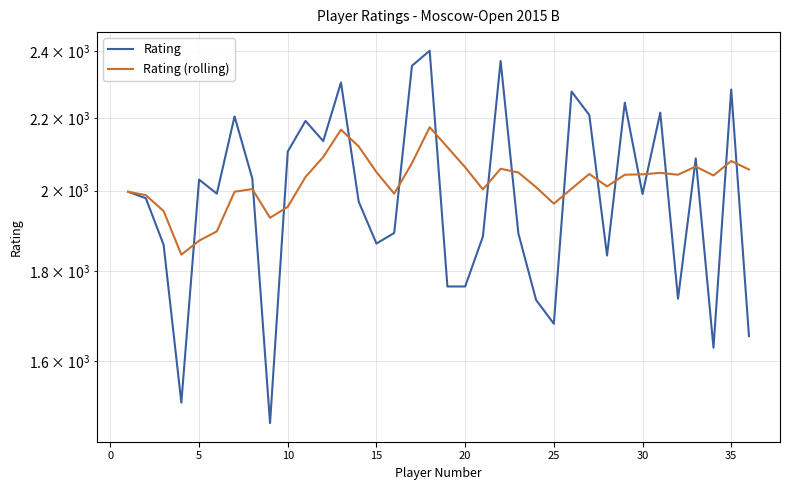

In Rating (rolling), how many points are lower than both neighbors (excluding endpoints)?

8